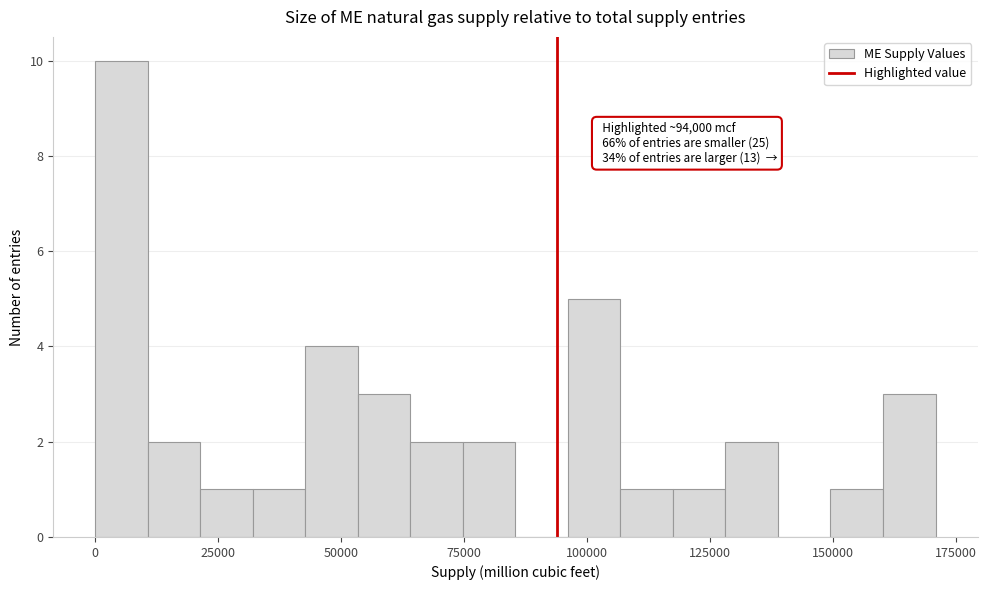

Around what value on the x-axis is the tallest bar? Give the approximate position of its centre, as read against the axis.

5000